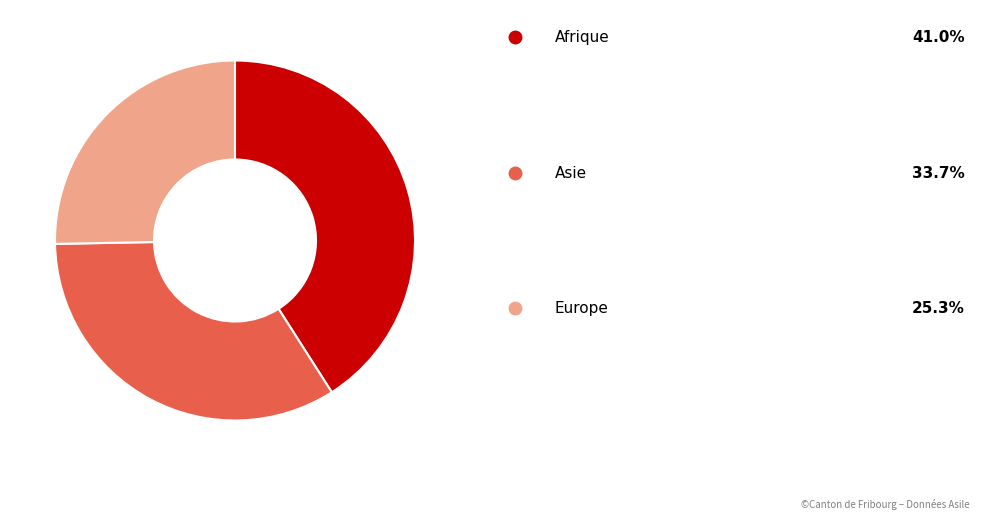

Is there any slice that represents more than half of the pie?

No